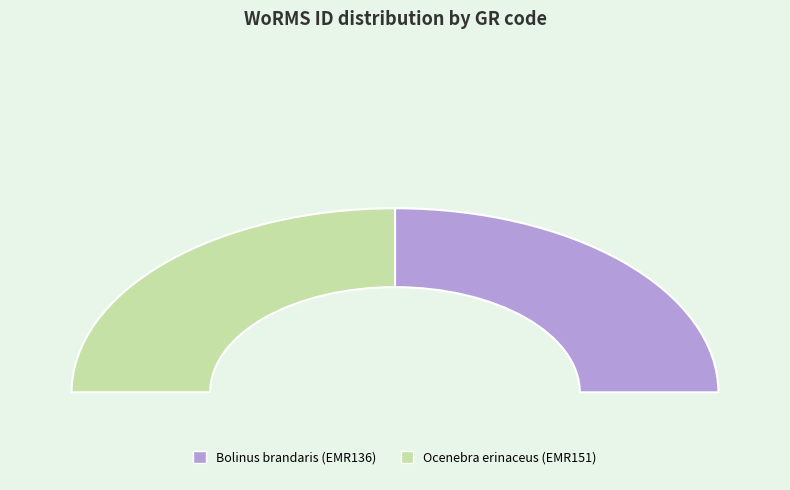

The Bolinus brandaris (EMR136) slice represents 50% of the pie. True or false?

True